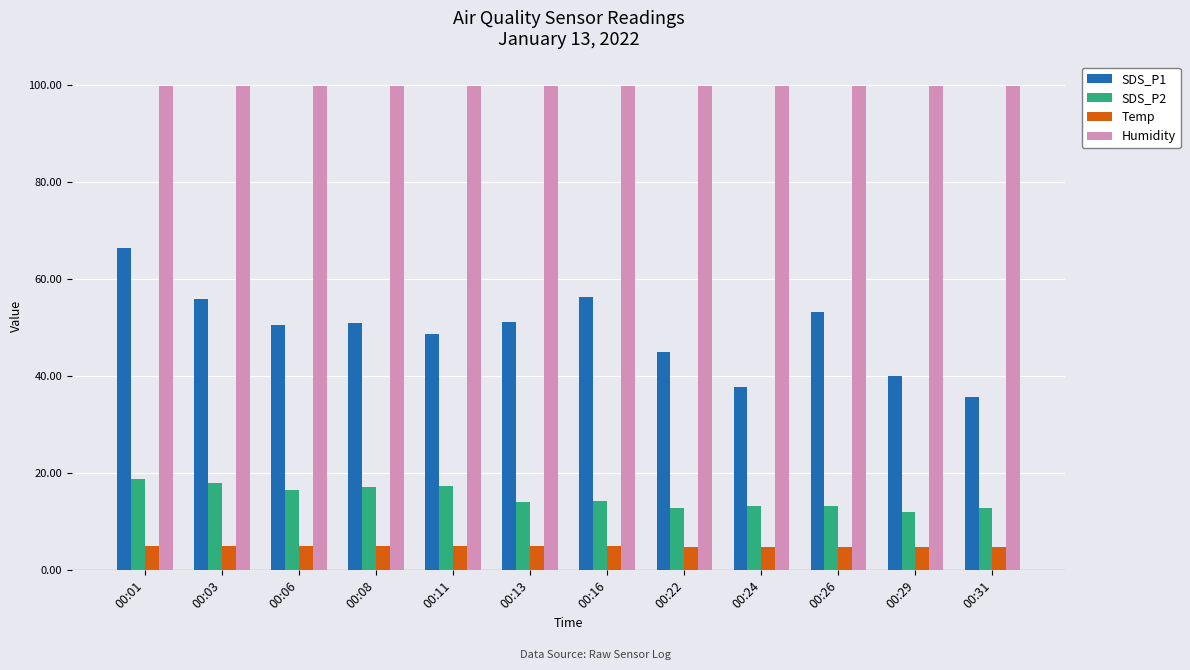

How many groups of bars are there?

12